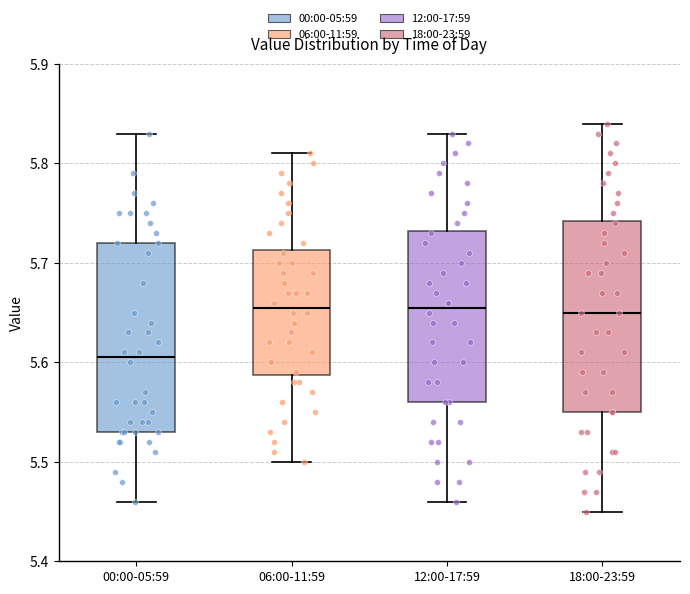

Where is the lower edge of the box for 18:00-23:59 on the y-axis? The values are not printed on the chart, so give them approximately, as read against the axis.

5.55